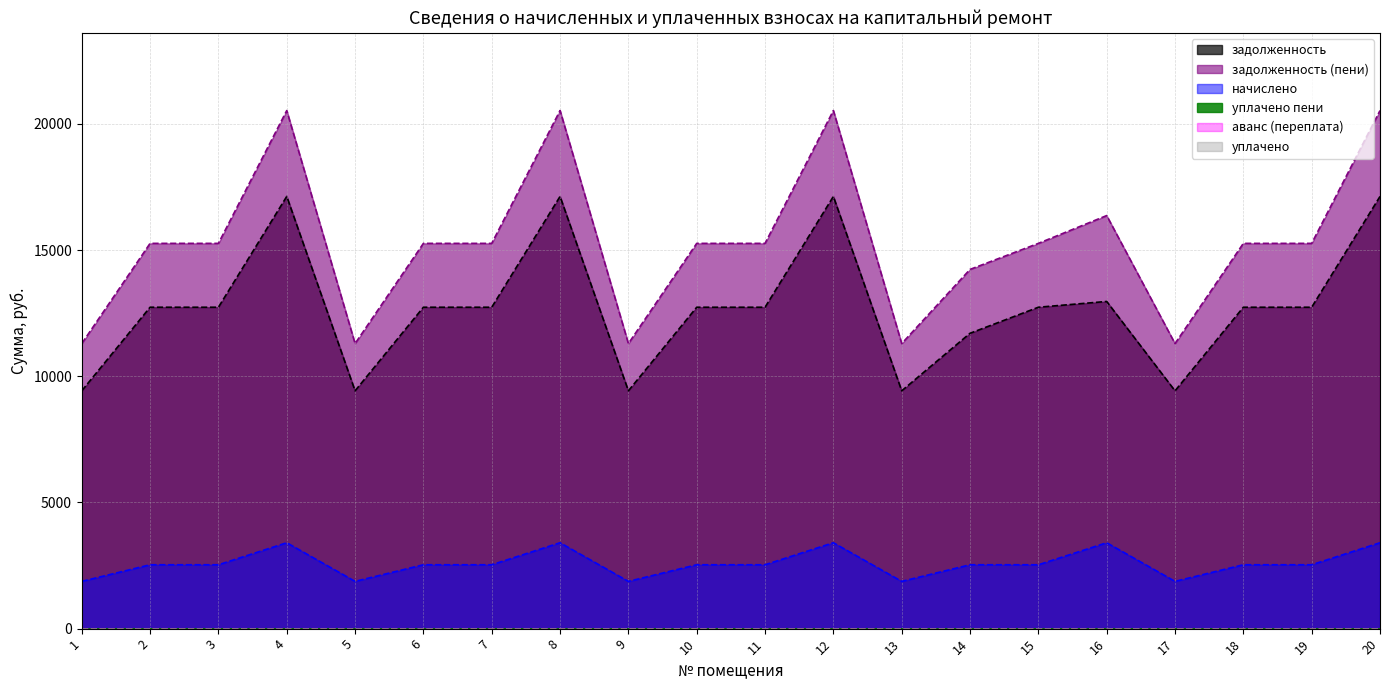

True or false: задолженность and начислено intersect in this chart.

False